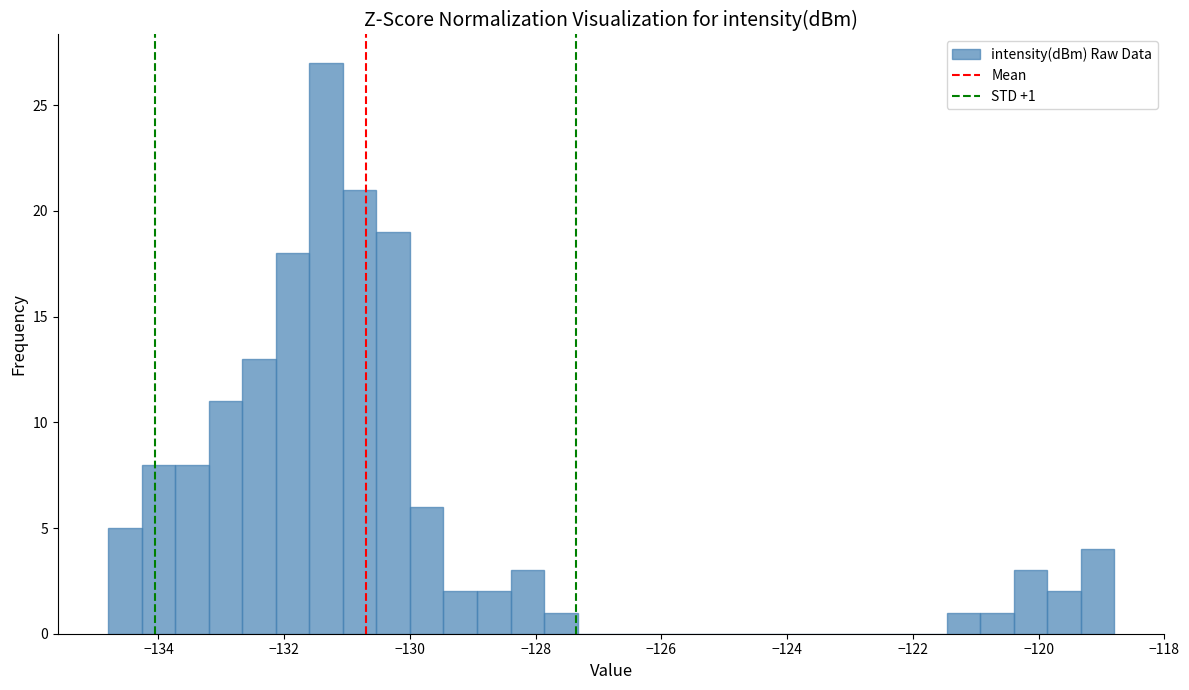

Read against the x-axis, roughly where is the centre of the tallest bar?

-131.4